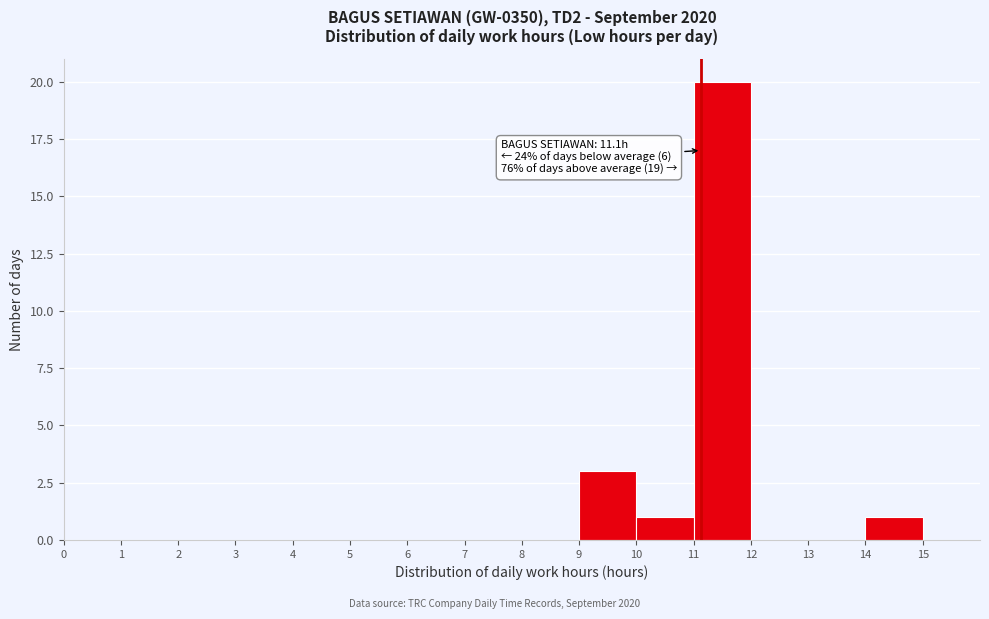

Which range on the x-axis has the tallest bar?

11 to 12